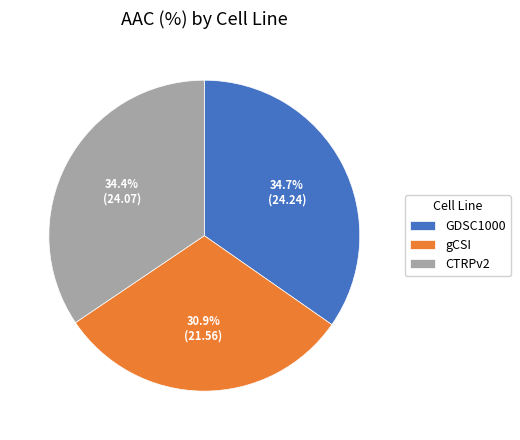

To the nearest percent, what percentage of the pie is GDSC1000?

35%